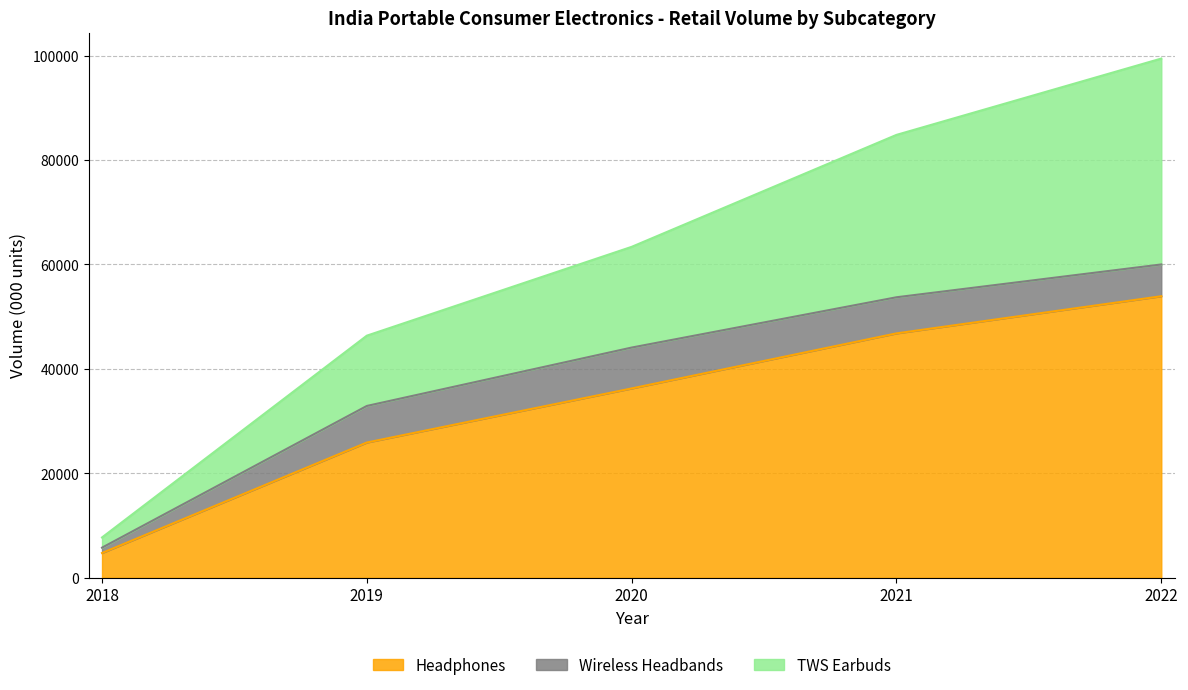

What is the total value across all series at 2022?

99422.3